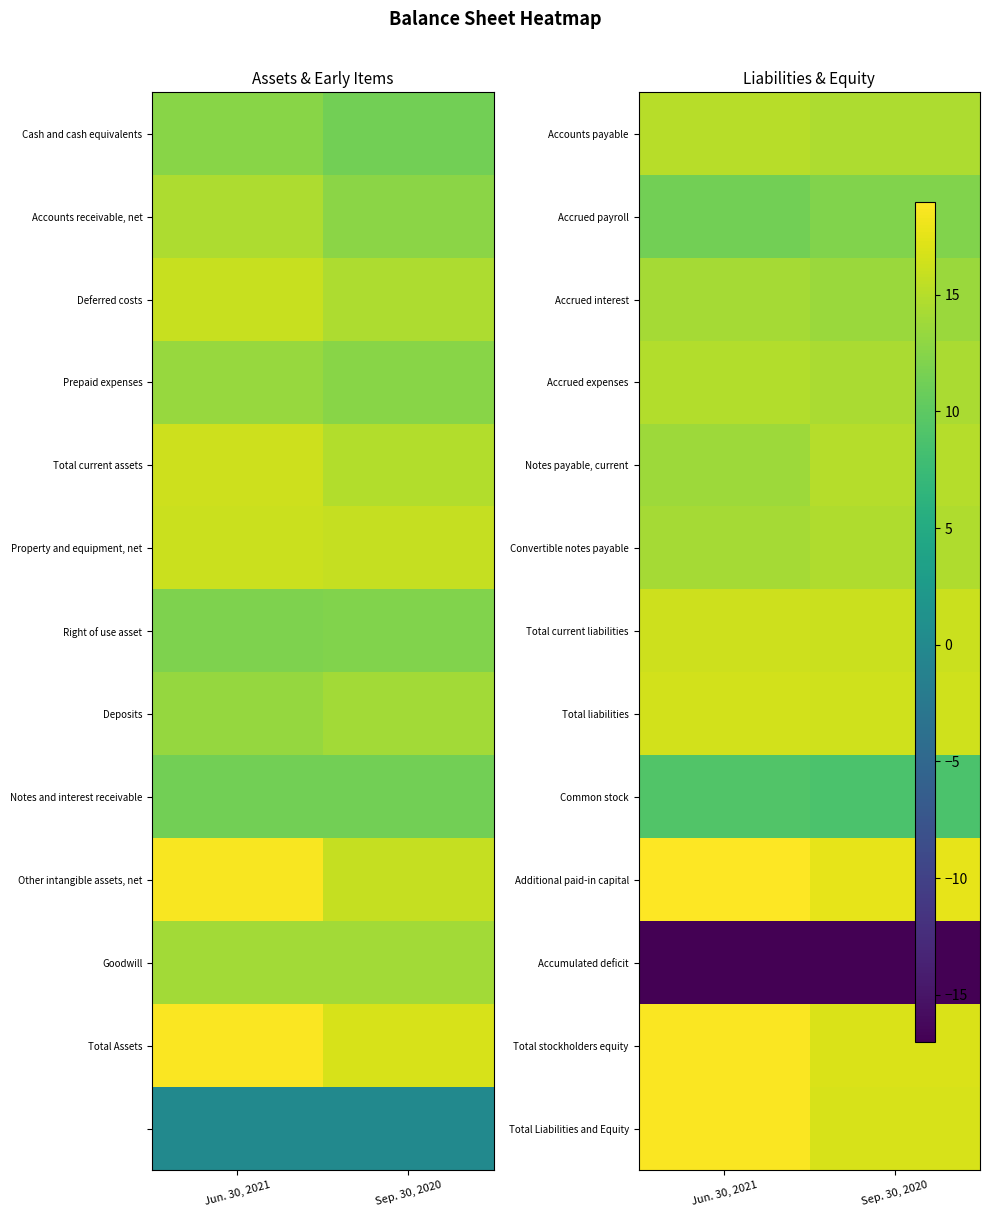

True or false: Additional paid-in capital has a value of 8.8 at Sep. 30, 2020.

False